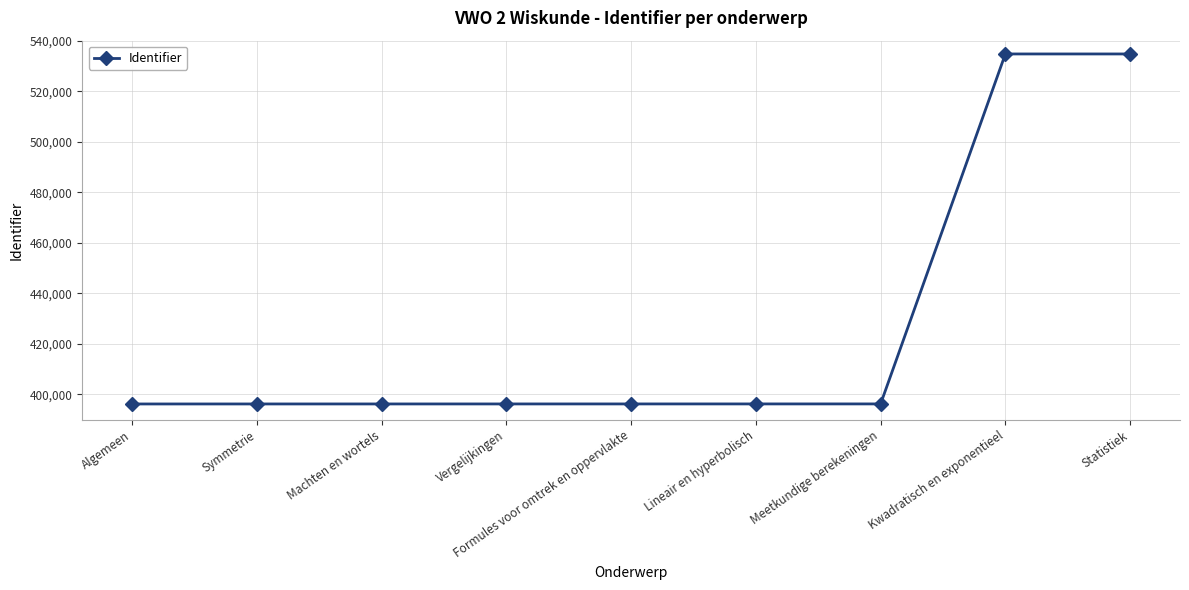

Count the number of data series in this chart.

1